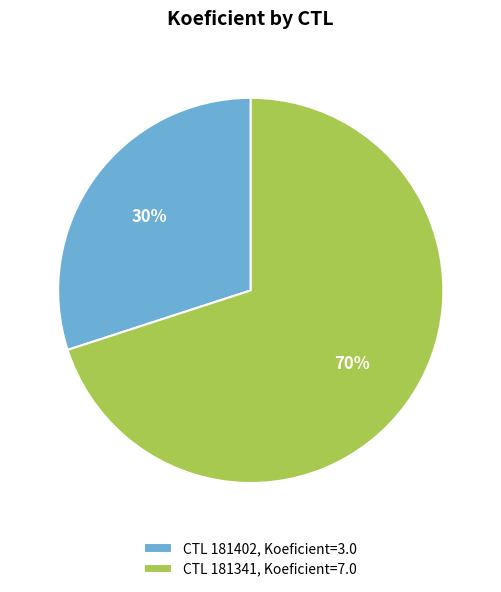

Which slice represents more than half of the pie?

CTL 181341, Koeficient=7.0